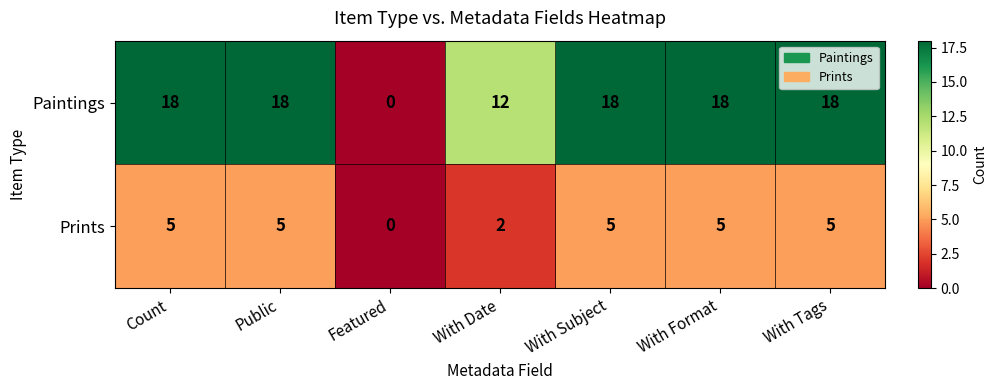

Reading right to left, list all the values displayed in this chart.

Paintings: With Tags=18	With Format=18	With Subject=18	With Date=12	Featured=0	Public=18	Count=18
Prints: With Tags=5	With Format=5	With Subject=5	With Date=2	Featured=0	Public=5	Count=5